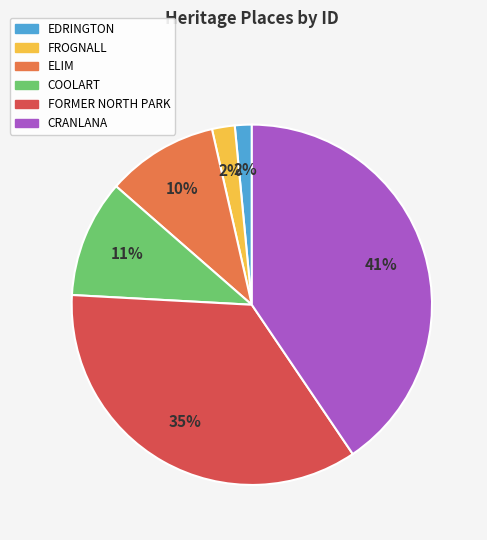

The EDRINGTON slice represents 9% of the pie. True or false?

False